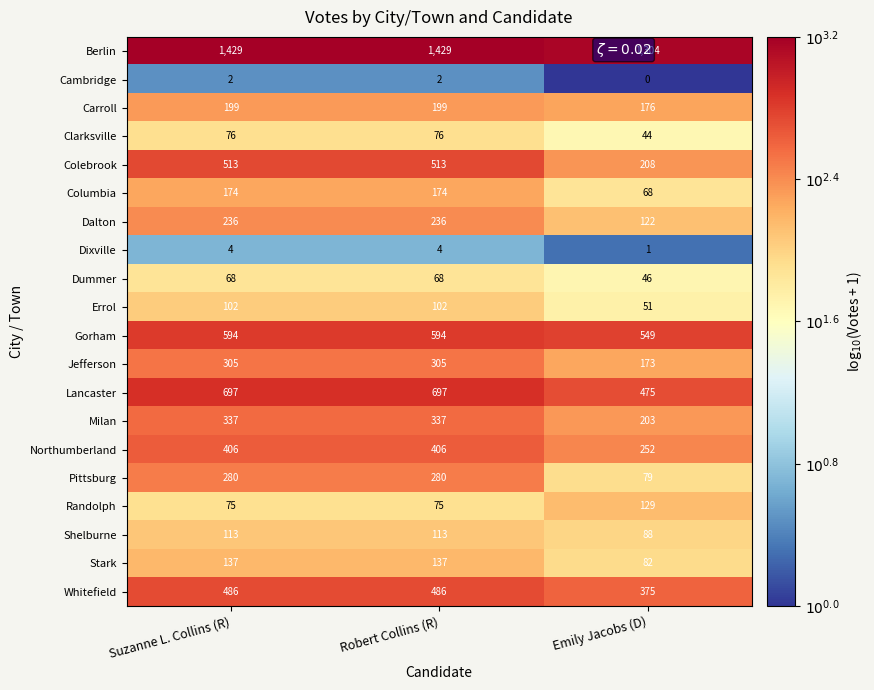

What is the average value of the Whitefield series?

449